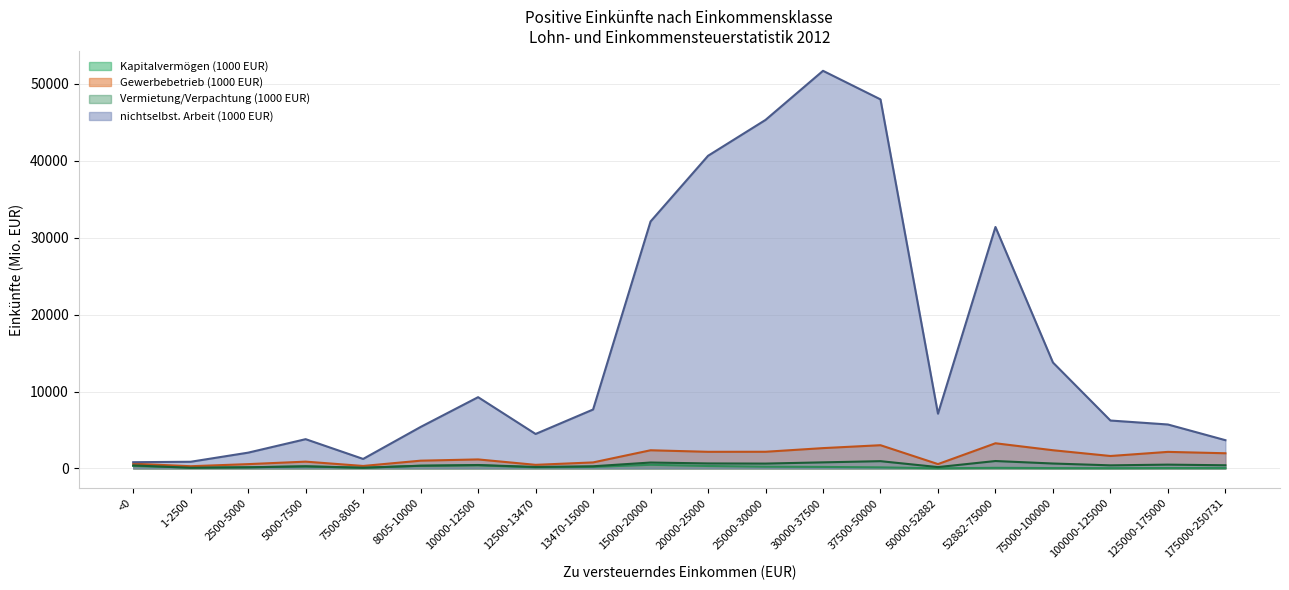

How many lines are shown in the chart?

4